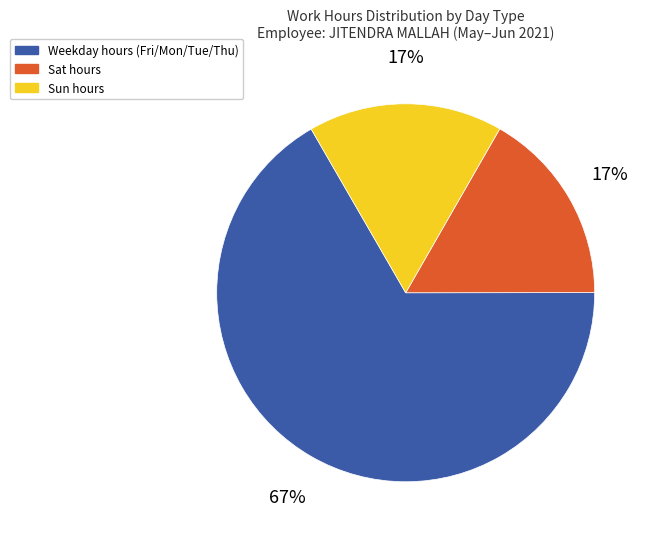

To the nearest percent, what is the average slice percentage?

33%